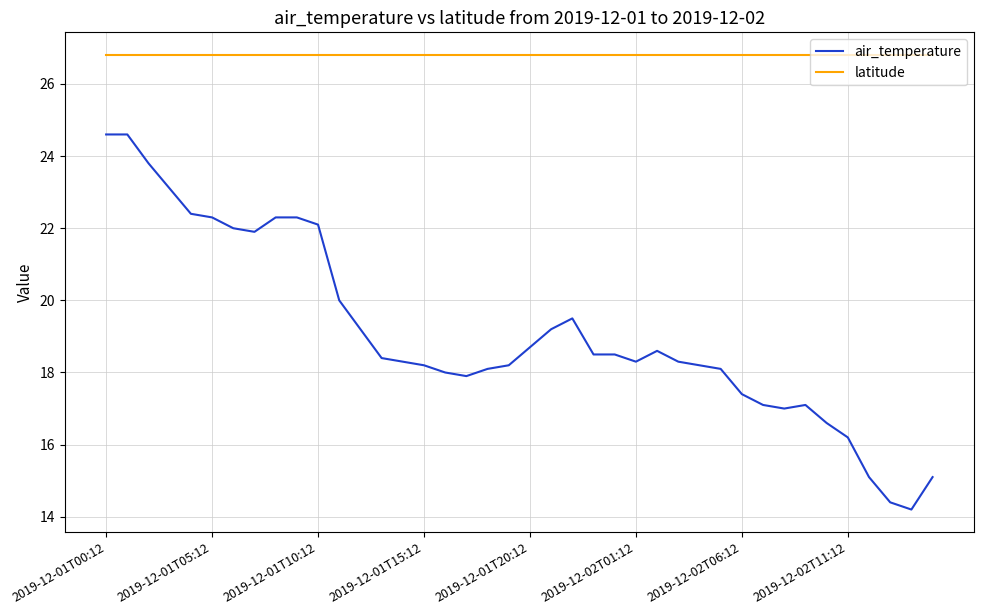

Reading left to right, transcribe all the data shown in this chart.

air_temperature: 24.6	24.6	23.8	23.1	22.4	22.3	22.0	21.9	22.3	22.3	22.1	20.0	19.2	18.4	18.3	18.2	18.0	17.9	18.1	18.2	18.7	19.2	19.5	18.5	18.5	18.3	18.6	18.3	18.2	18.1	17.4	17.1	17.0	17.1	16.6	16.2	15.1	14.4	14.2	15.1
latitude: 26.8	26.8	26.8	26.8	26.8	26.8	26.8	26.8	26.8	26.8	26.8	26.8	26.8	26.8	26.8	26.8	26.8	26.8	26.8	26.8	26.8	26.8	26.8	26.8	26.8	26.8	26.8	26.8	26.8	26.8	26.8	26.8	26.8	26.8	26.8	26.8	26.8	26.8	26.8	26.8